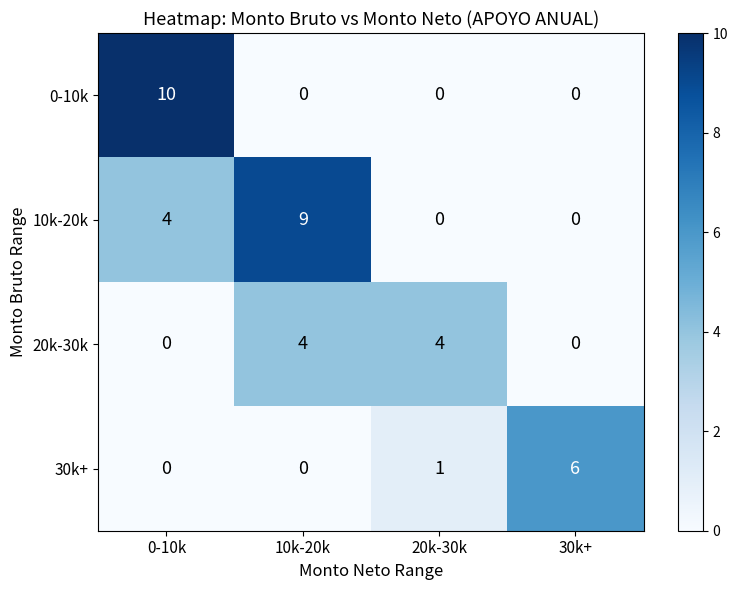

Count the number of data series in this chart.

4